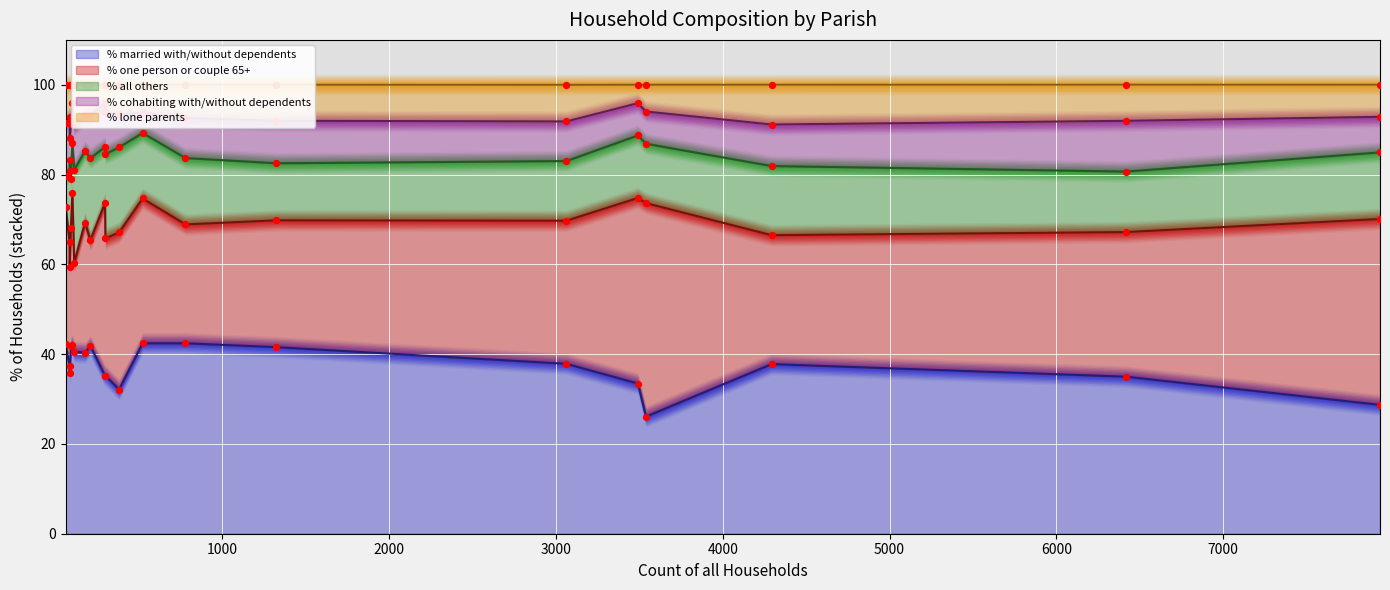

What is the total value across all series at Horton?

100.0